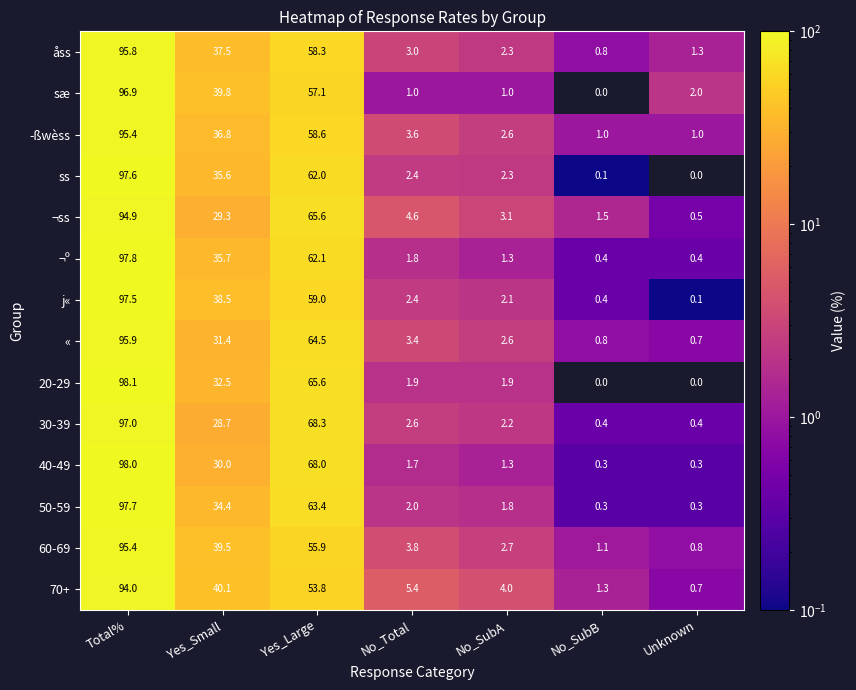

Which label corresponds to the largest value in the chart?

Total%